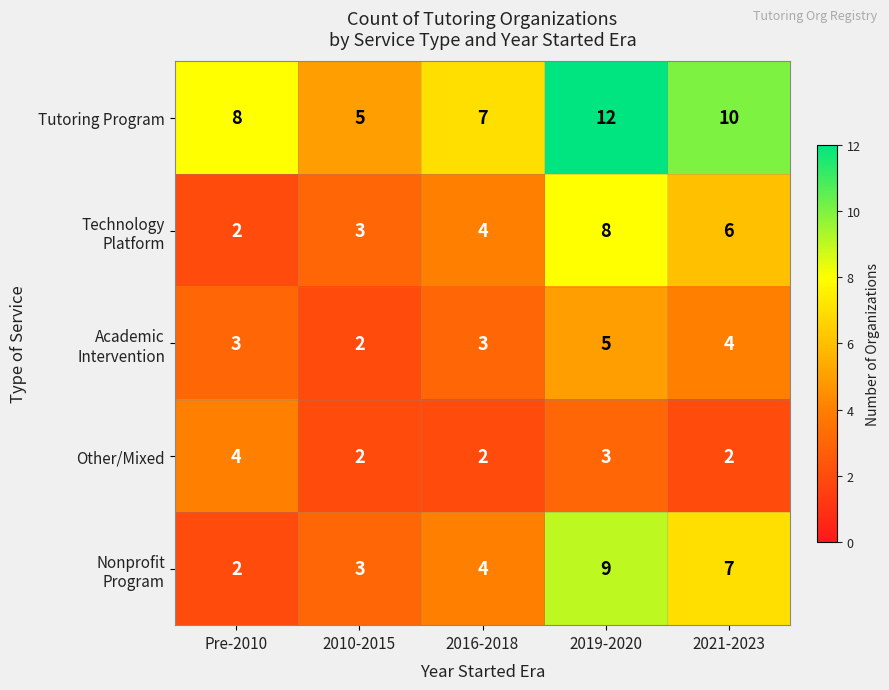

What is the difference between the highest and lowest values at 2016-2018?

5